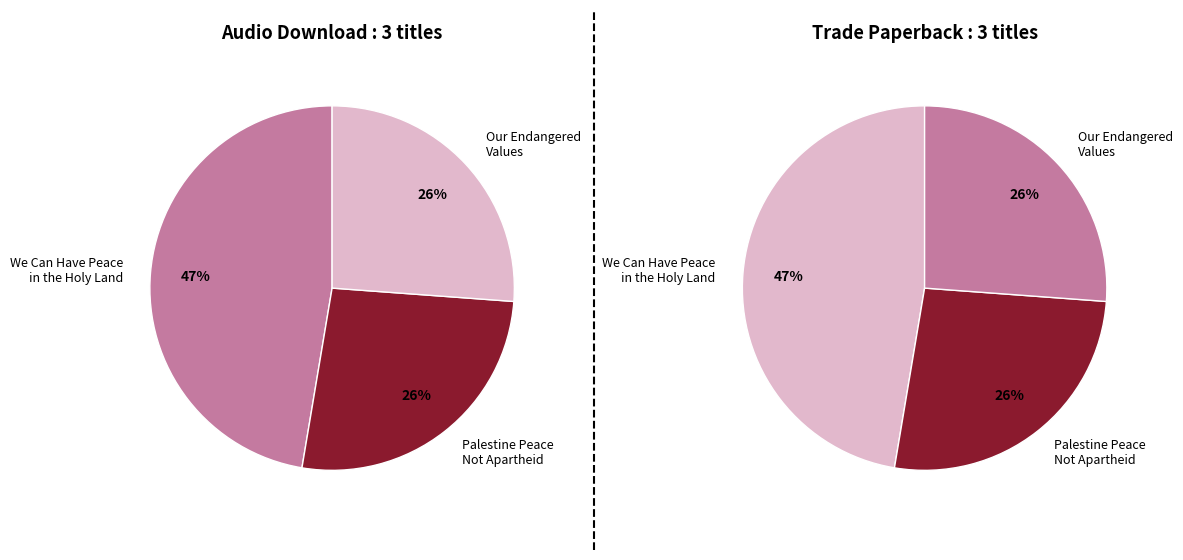

What is the smallest slice in the pie chart?

Our Endangered Values